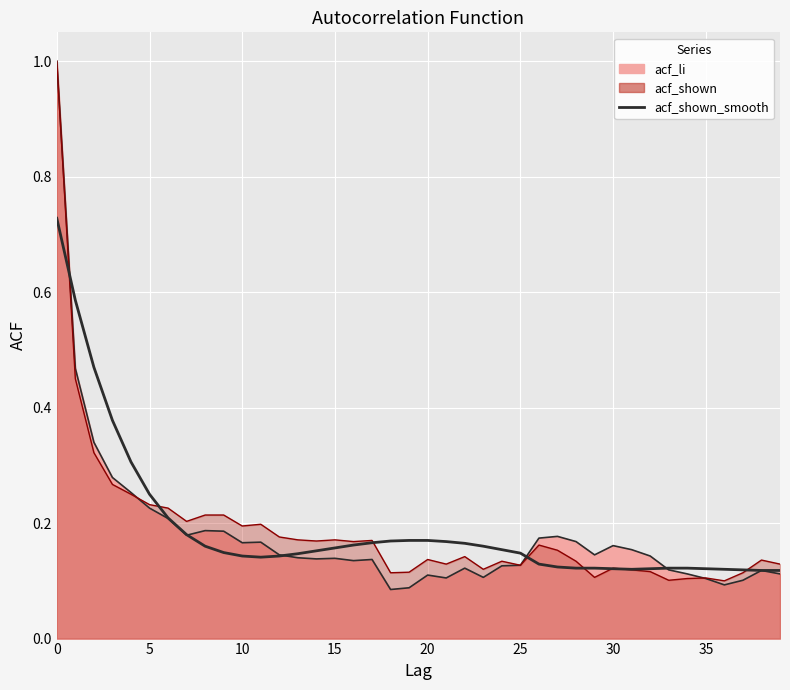

True or false: the data shows 0.3 at 0.

False